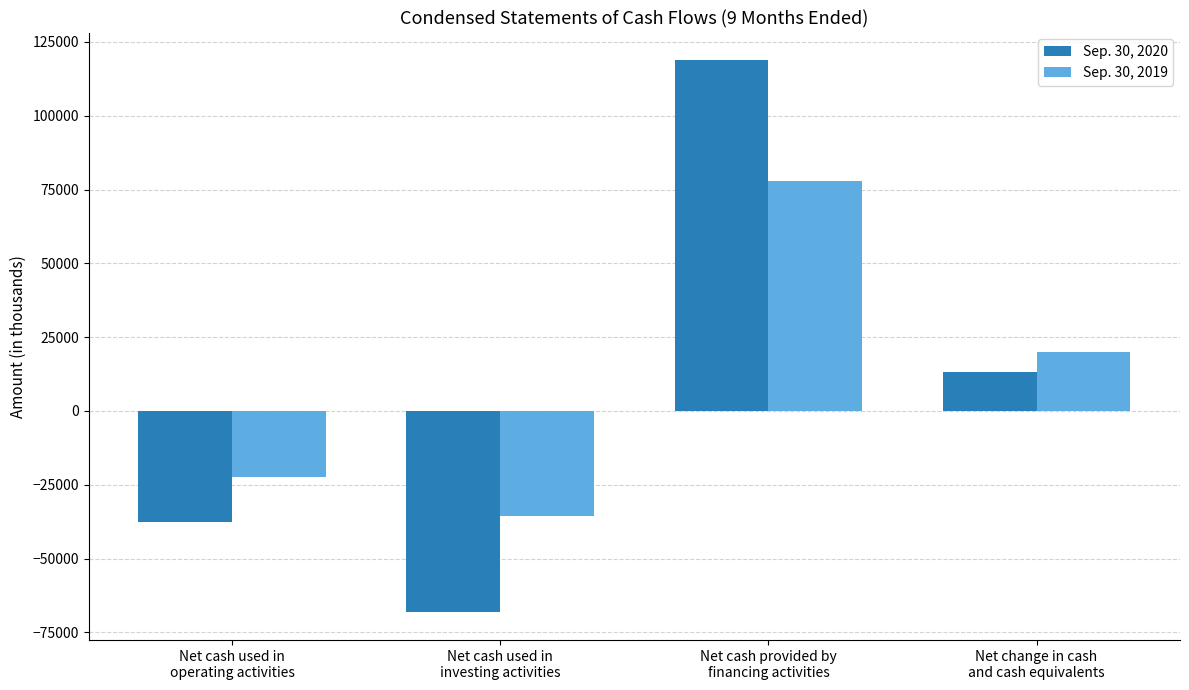

Reading right to left, extract all data points from this chart.

Sep. 30, 2020: 13032	118831	-68257	-37542
Sep. 30, 2019: 20118	77896	-35451	-22327